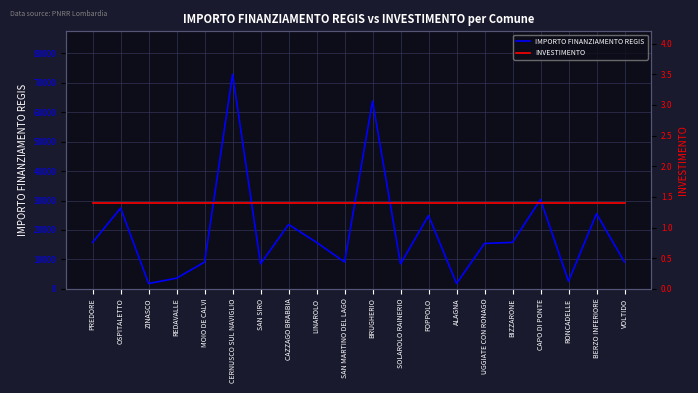

At which category does the chart reach its minimum across all series?

PREDORE